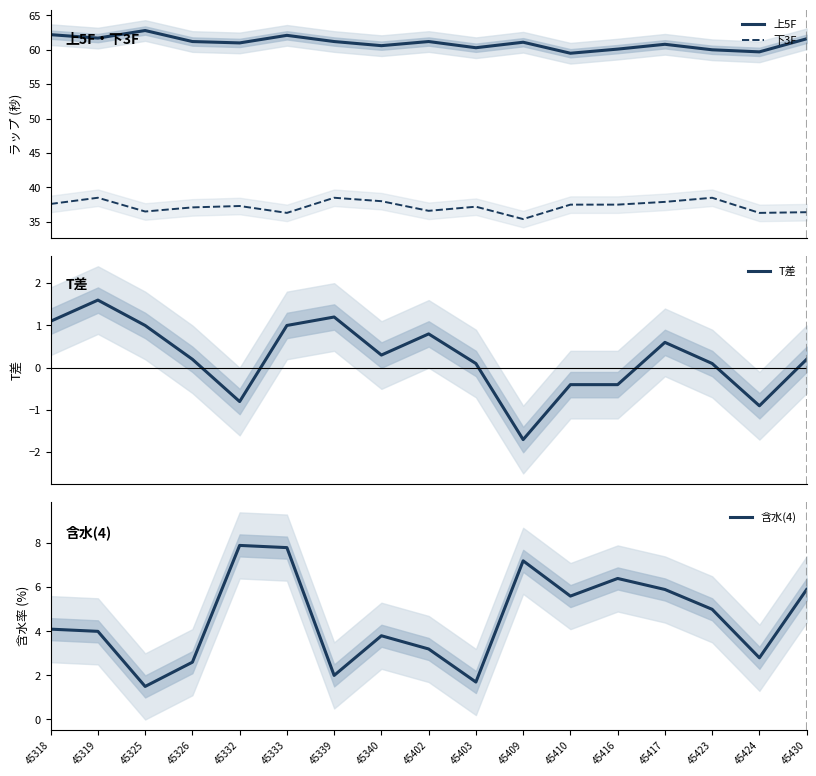

True or false: 含水(4) has a value of 1.5 at 45325.

True